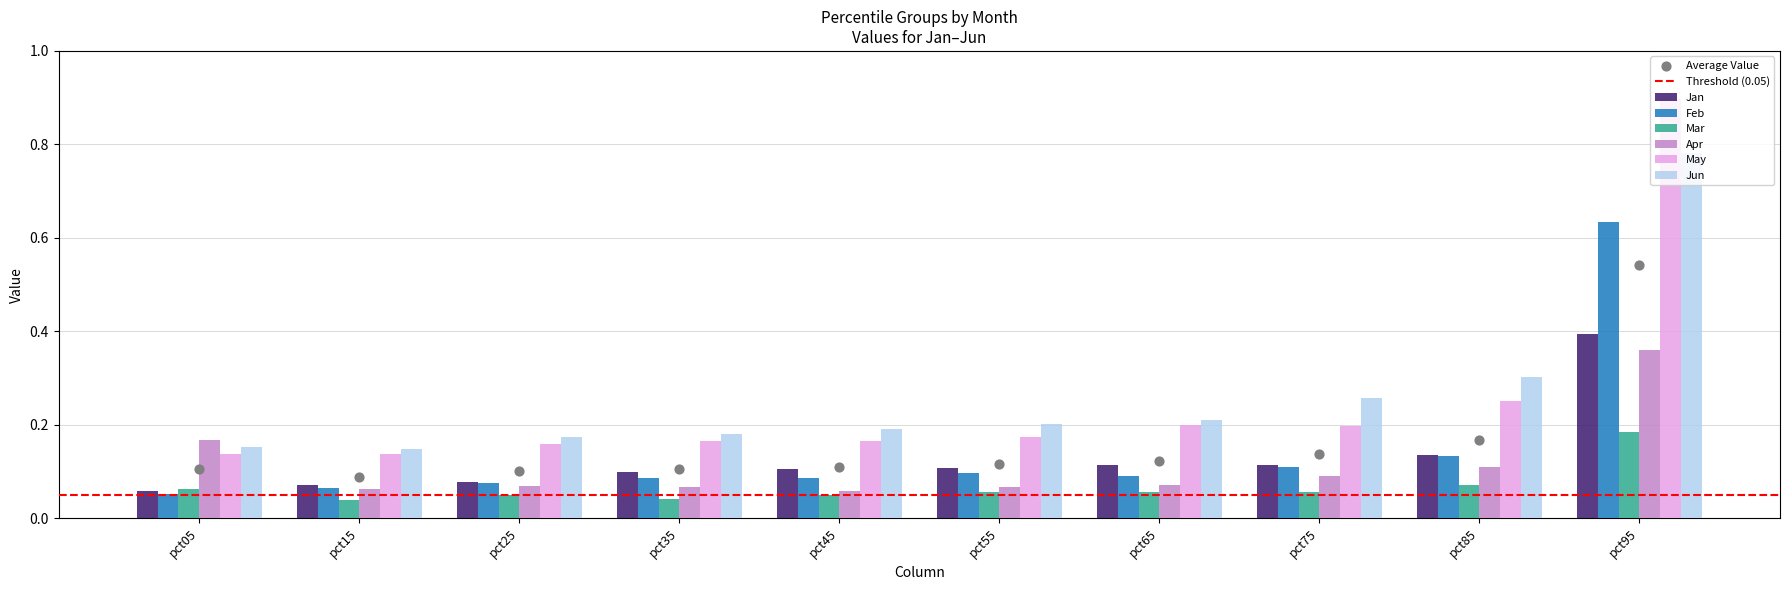

Is the value of Apr at pct75 greater than the value of Feb at pct05?

Yes